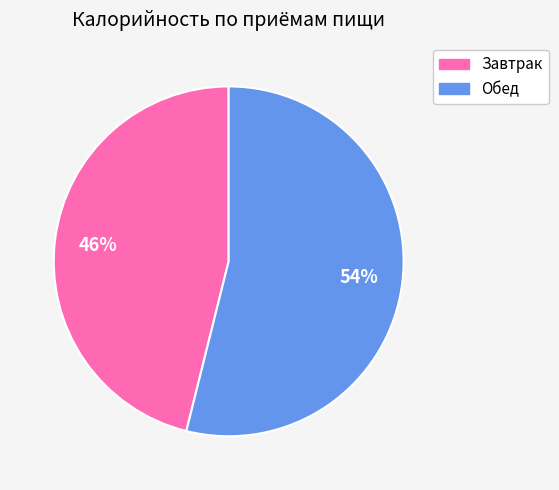

What is the majority slice?

Обед